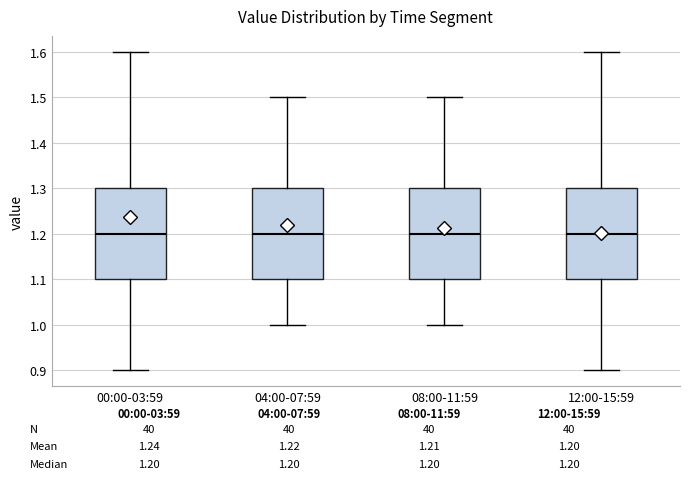

Reading left to right, transcribe this box plot: for each box, give where its median line is, the range the box spans, and where its two whiskers end, as read against the y-axis. The values are not printed on the chart, so give them approximately, as read against the axis.

00:00-03:59: median 1.2, box 1.1 to 1.3, whiskers 0.9 to 1.6
04:00-07:59: median 1.2, box 1.1 to 1.3, whiskers 1.0 to 1.5
08:00-11:59: median 1.2, box 1.1 to 1.3, whiskers 1.0 to 1.5
12:00-15:59: median 1.2, box 1.1 to 1.3, whiskers 0.9 to 1.6